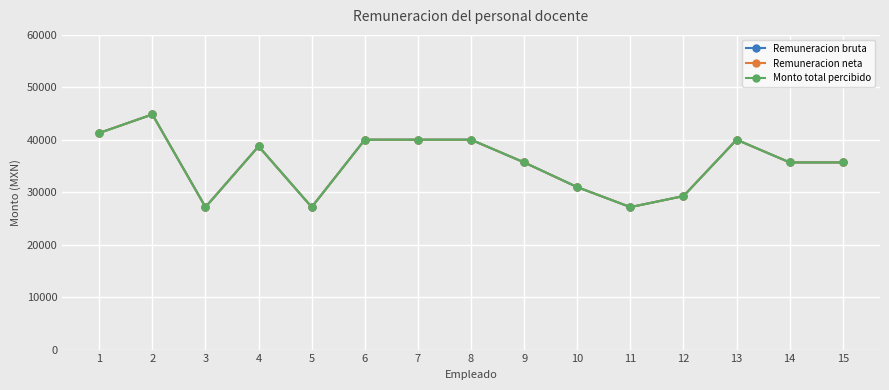

Reading left to right, transcribe all the data shown in this chart.

Remuneracion bruta: 41300.0	44835.2	27165.0	38760.0	27165.0	40016.6	40016.6	40016.6	35685.8	30975.0	27165.0	29266.5	40016.6	35685.8	35685.8
Remuneracion neta: 41300.0	44835.2	27165.0	38760.0	27165.0	40016.6	40016.6	40016.6	35685.8	30975.0	27165.0	29266.5	40016.6	35685.8	35685.8
Monto total percibido: 41300.0	44835.2	27165.0	38760.0	27165.0	40016.6	40016.6	40016.6	35685.8	30975.0	27165.0	29266.5	40016.6	35685.8	35685.8